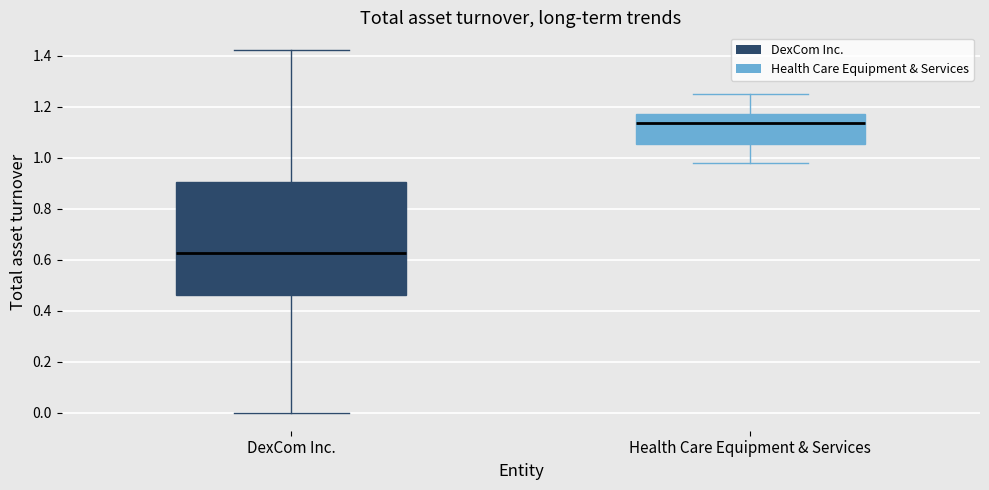

Which box's median line is the highest?

Health Care Equipment & Services